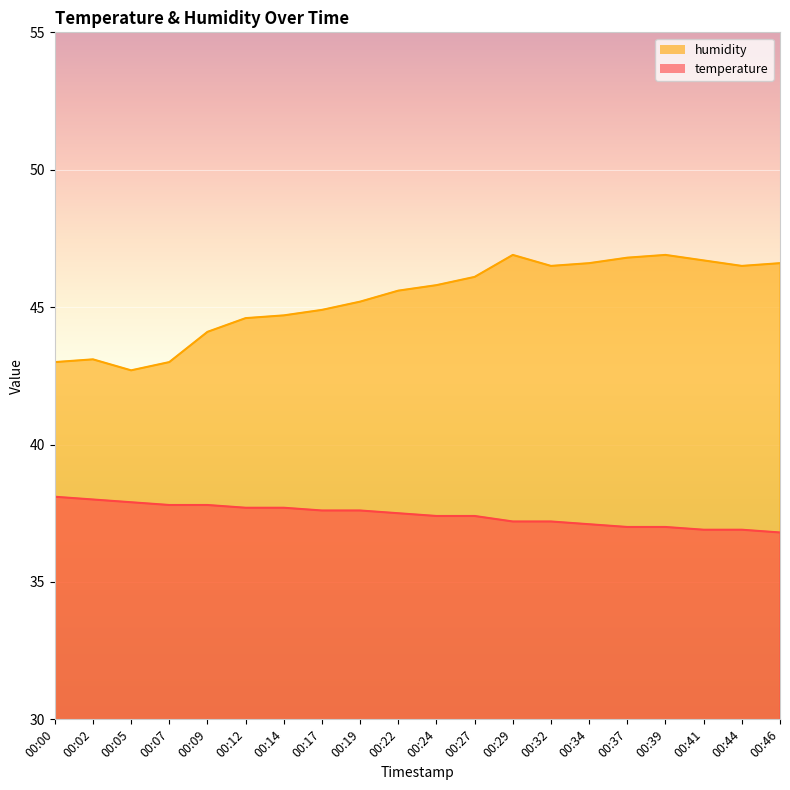

True or false: temperature and humidity intersect in this chart.

False